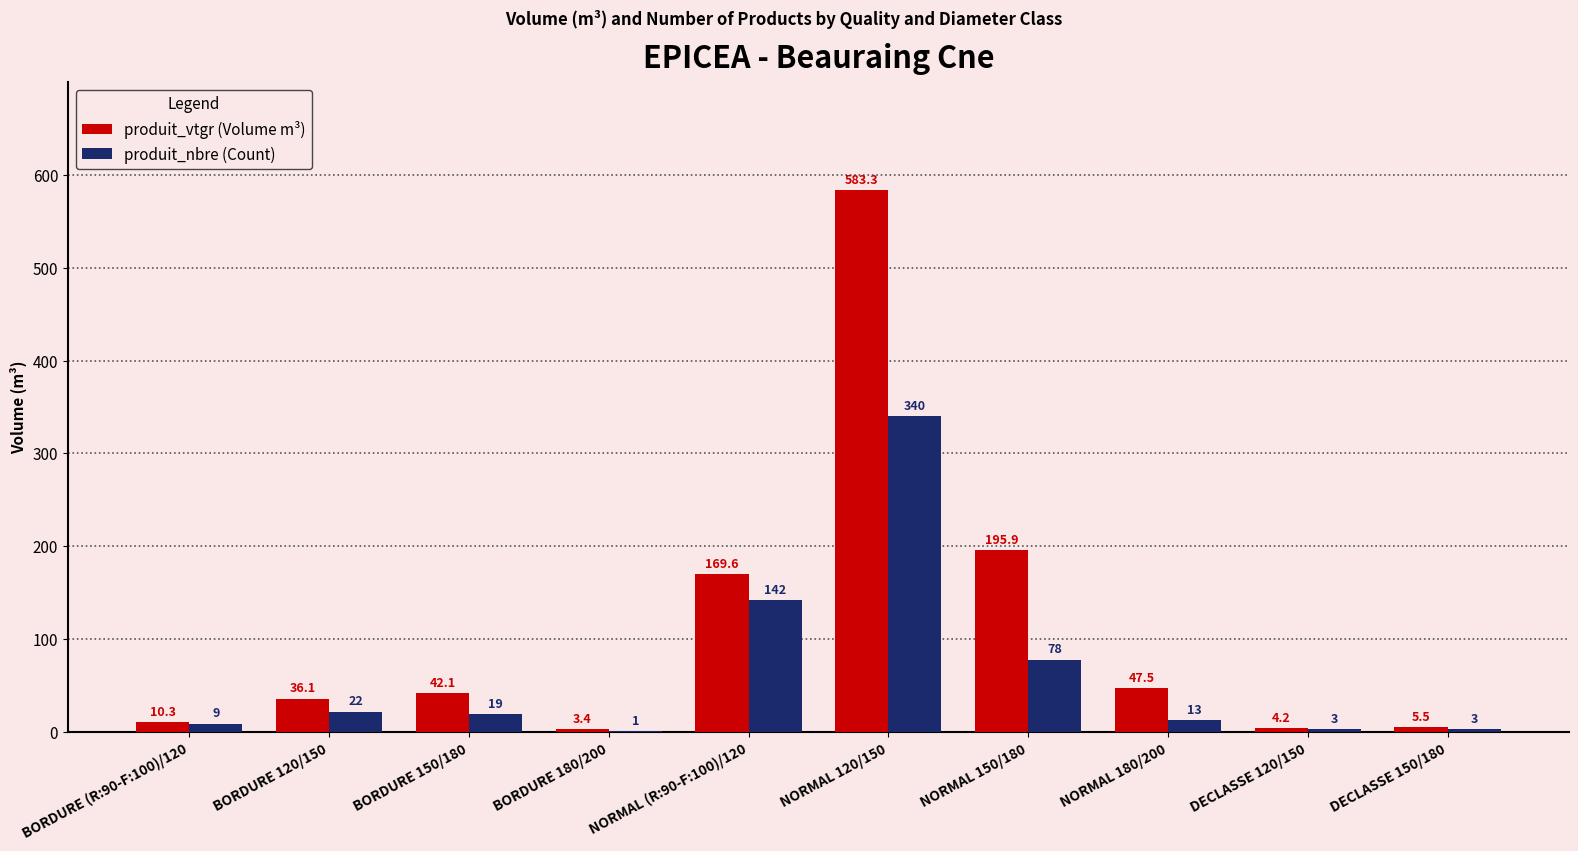

Are the bars horizontal?

No